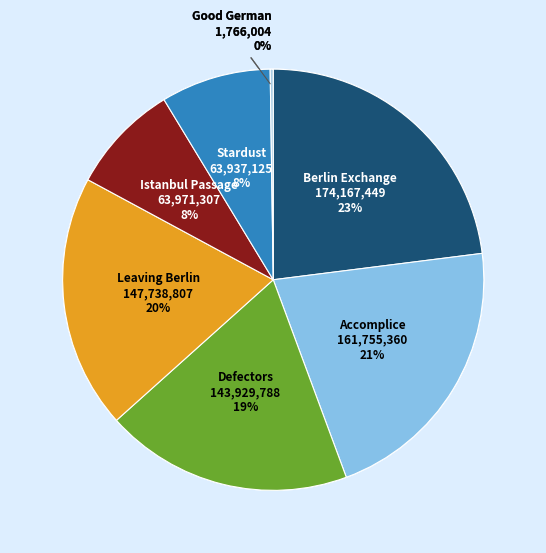

To the nearest percent, what is the difference between the largest and smallest slice percentages?

23%